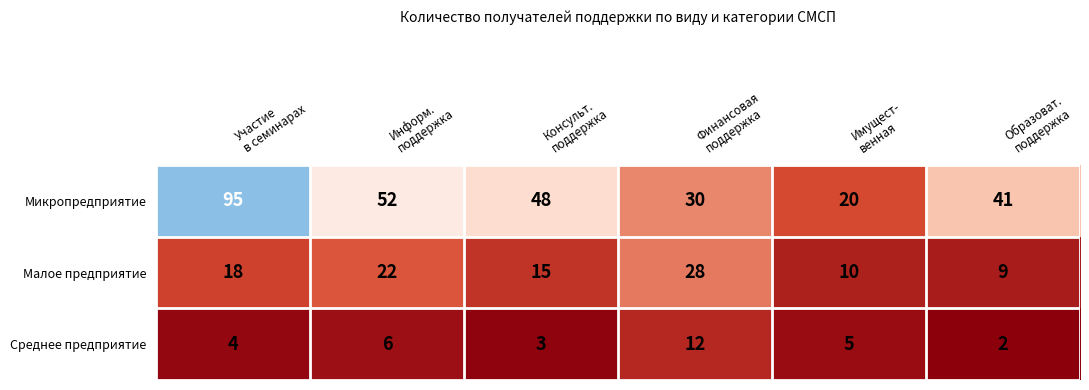

Which series has the largest total across all categories?

Микропредприятие